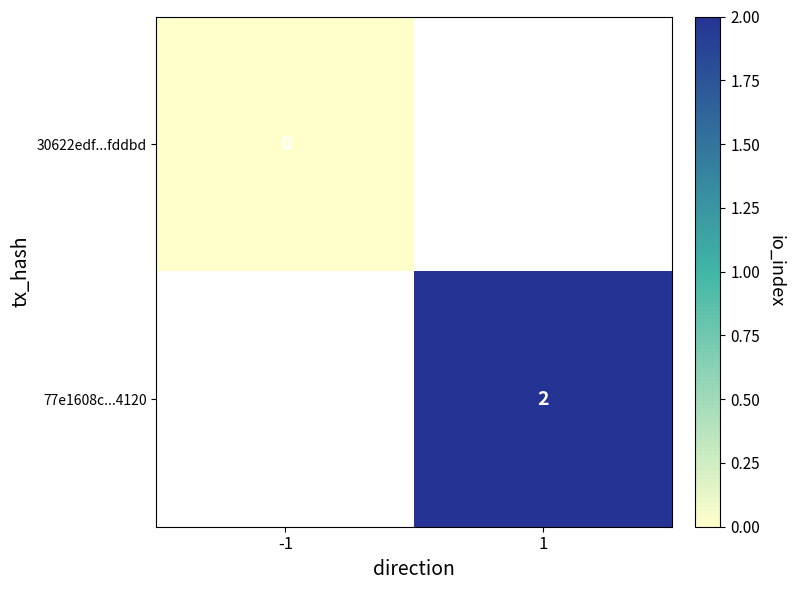

Which label corresponds to the largest value in the chart?

1